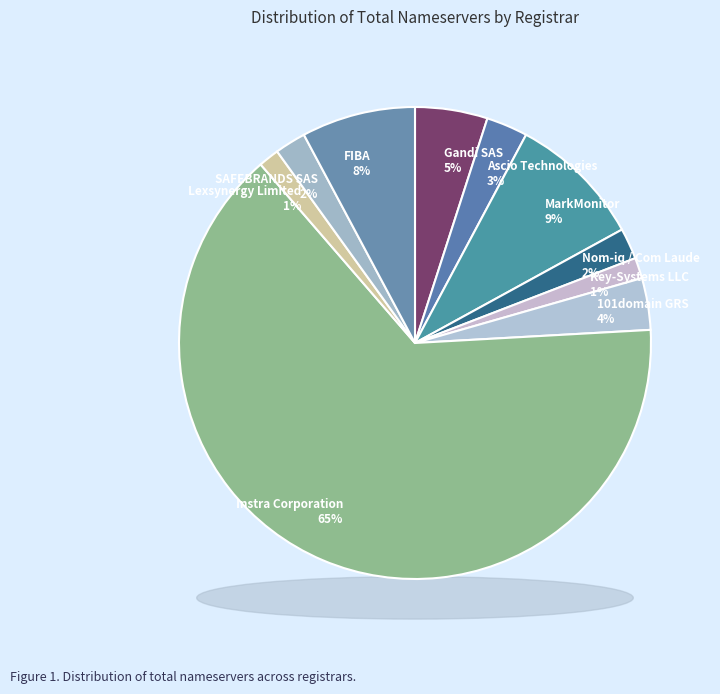

Which slice represents more than half of the pie?

Instra Corporation